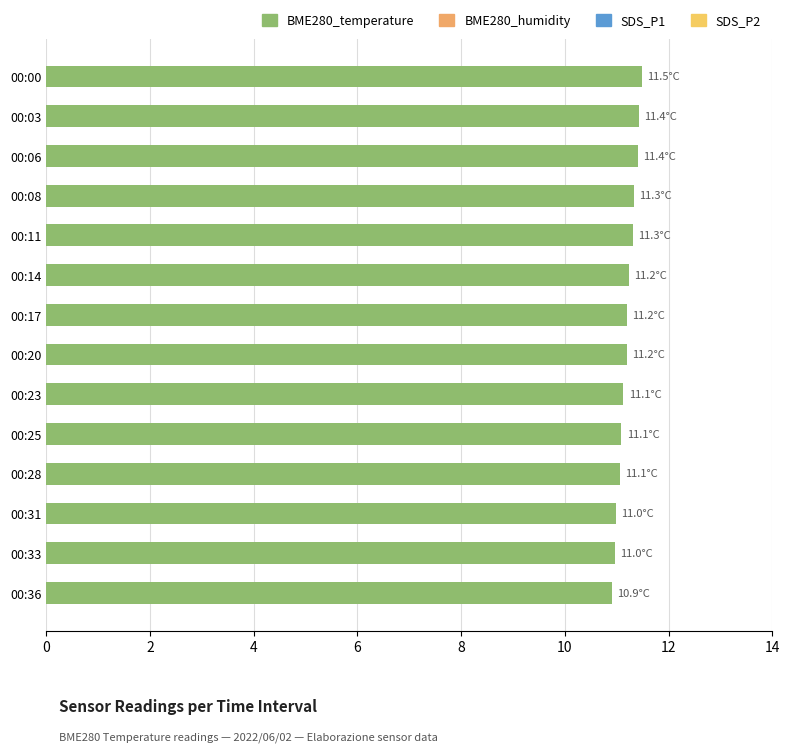

Approximately how many times larger is the value at 00:36 compared to 00:33?

1.0